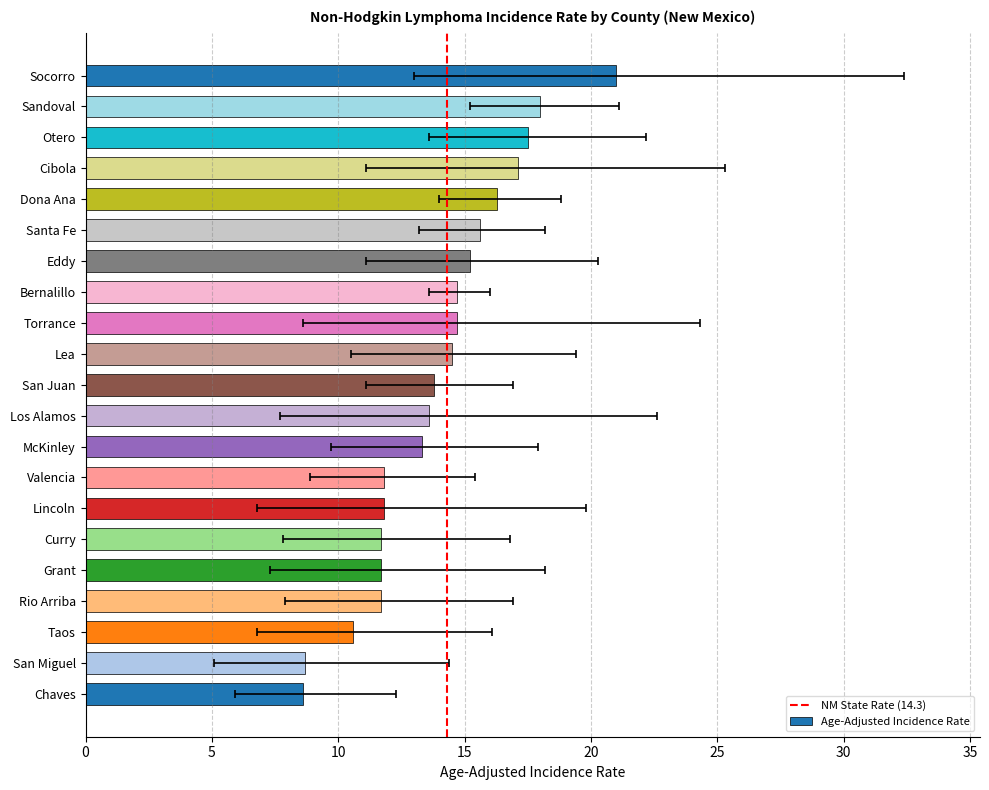

List the labels in order of value, smallest first.

Chaves, San Miguel, Taos, Rio Arriba, Curry, Grant, Valencia, Lincoln, McKinley, Los Alamos, San Juan, Lea, Bernalillo, Torrance, Eddy, Santa Fe, Dona Ana, Cibola, Otero, Sandoval, Socorro